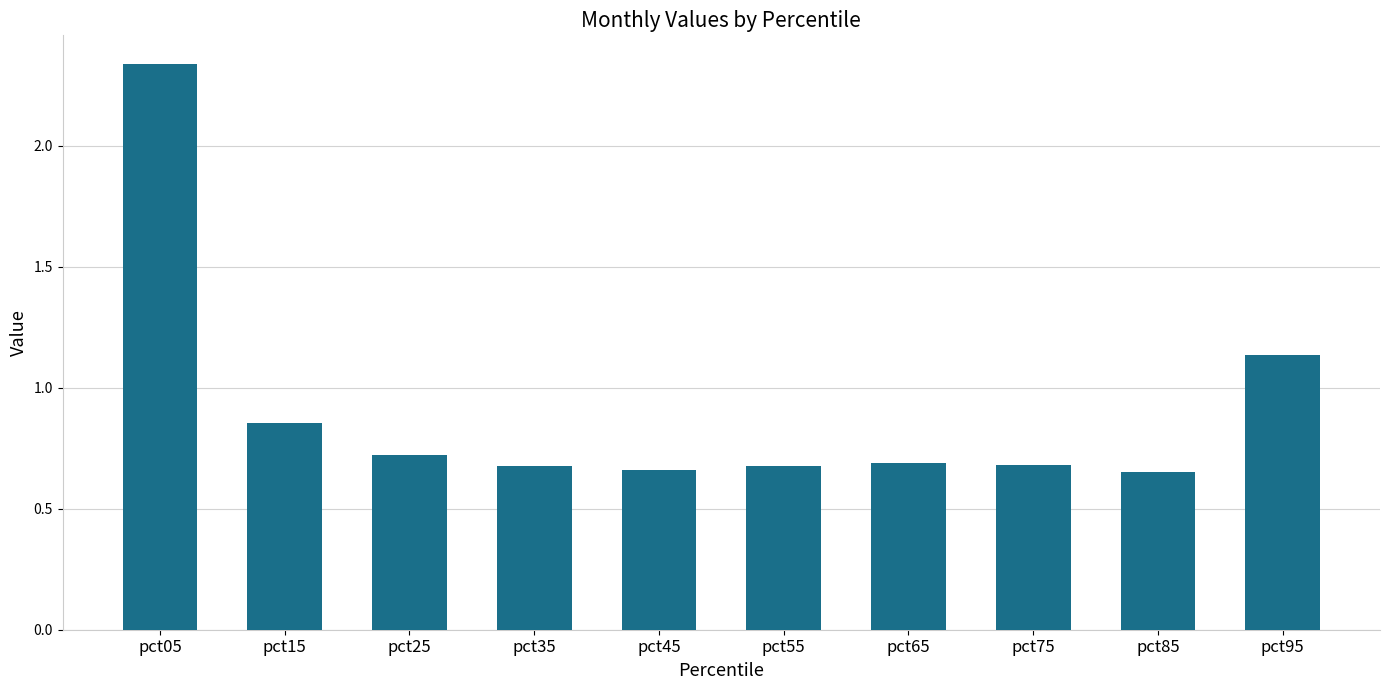

What is the difference between the maximum and minimum values?

1.7